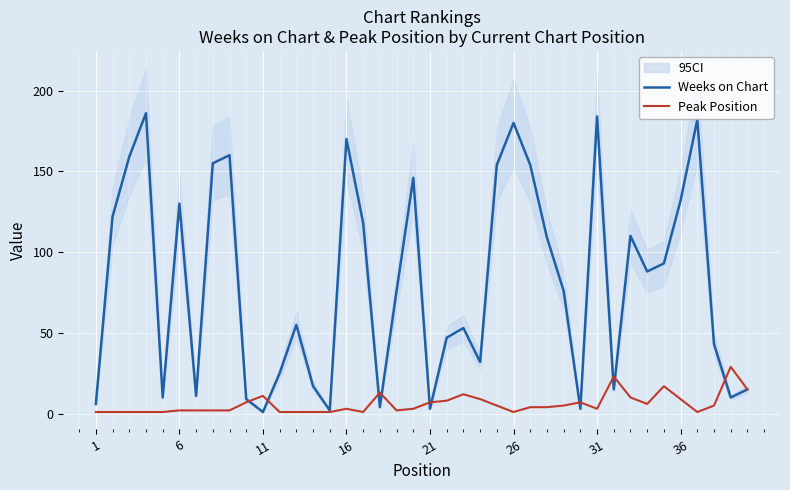

Is it true that Peak Position equals 1 at 26?

True